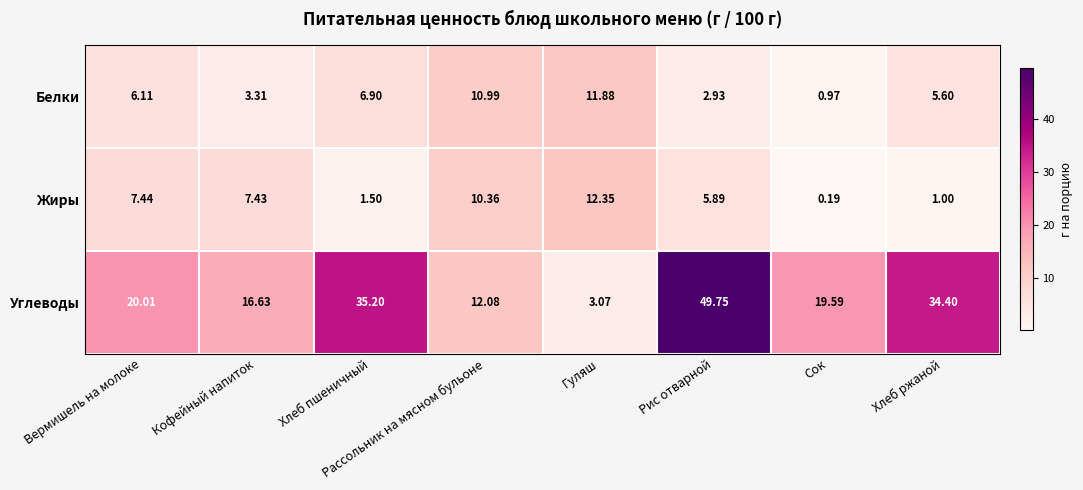

Which series changed the most between Хлеб пшеничный and Сок?

Углеводы